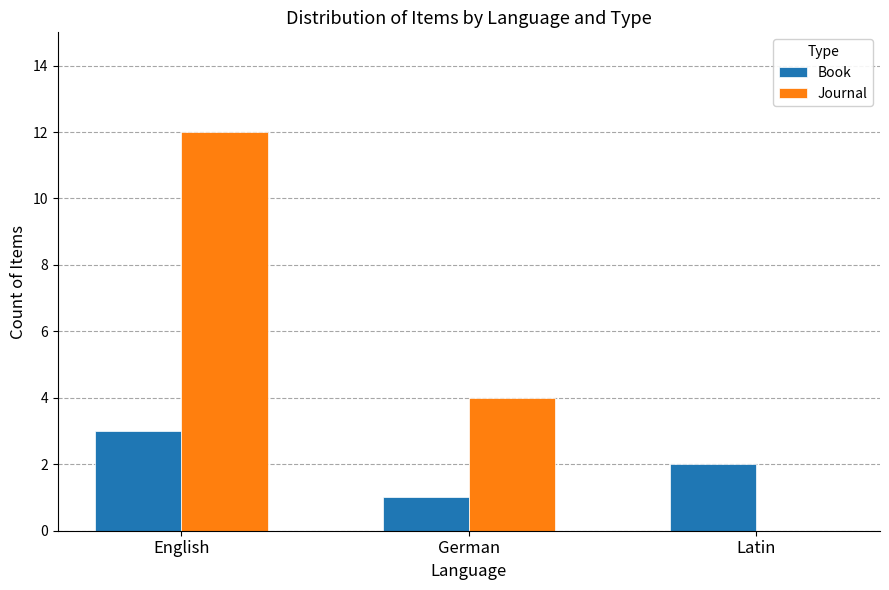

What is the difference between the Book values at Latin and English?

1